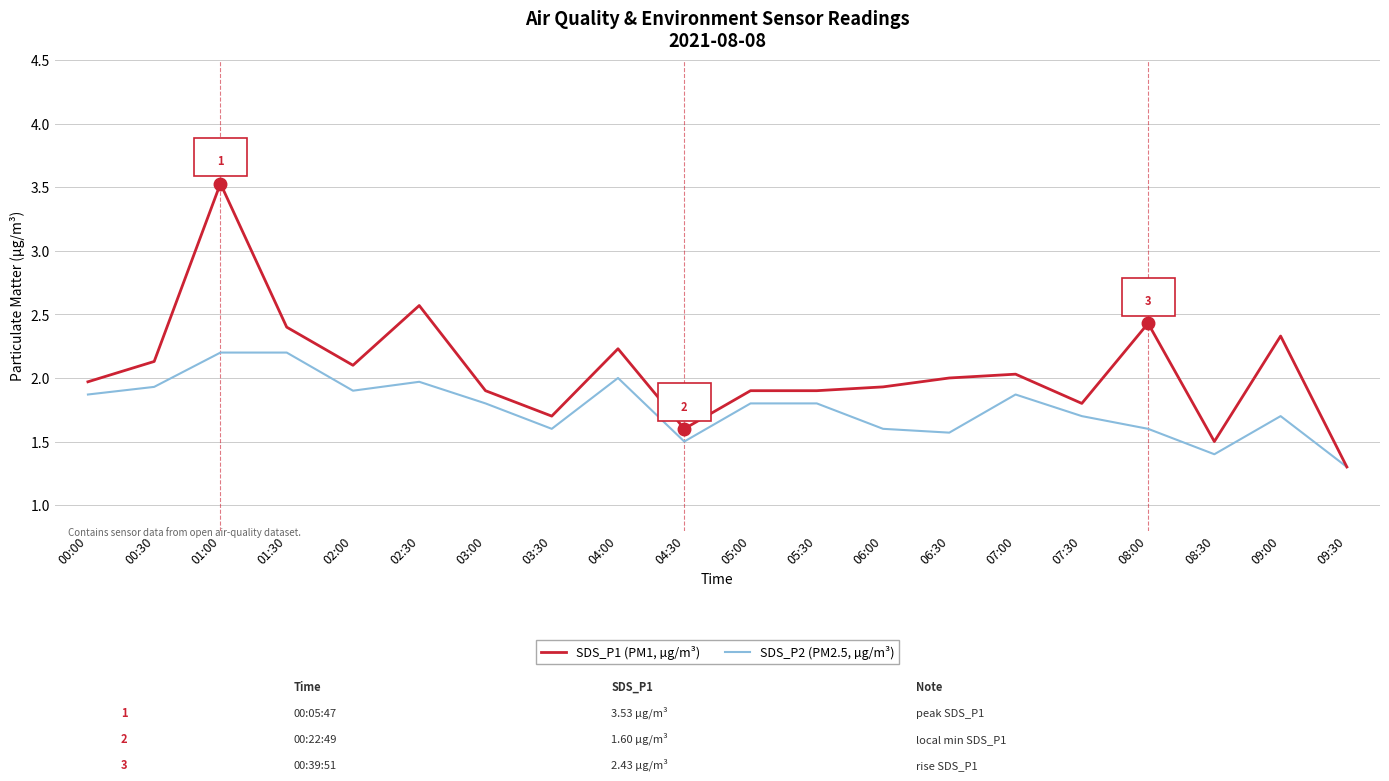

Read the SDS_P1 (PM1, µg/m³) value at 02:00.

2.1